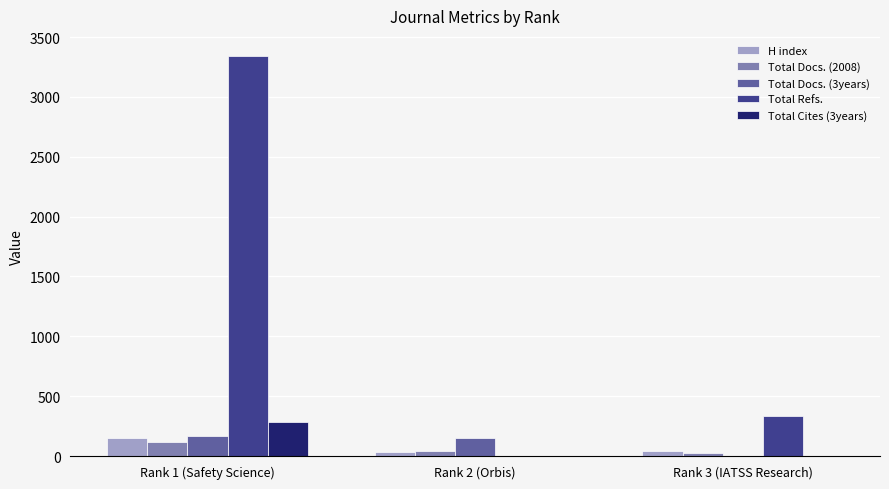

Where is Total Refs. nearest to the value 1671?

Rank 3 (IATSS Research)